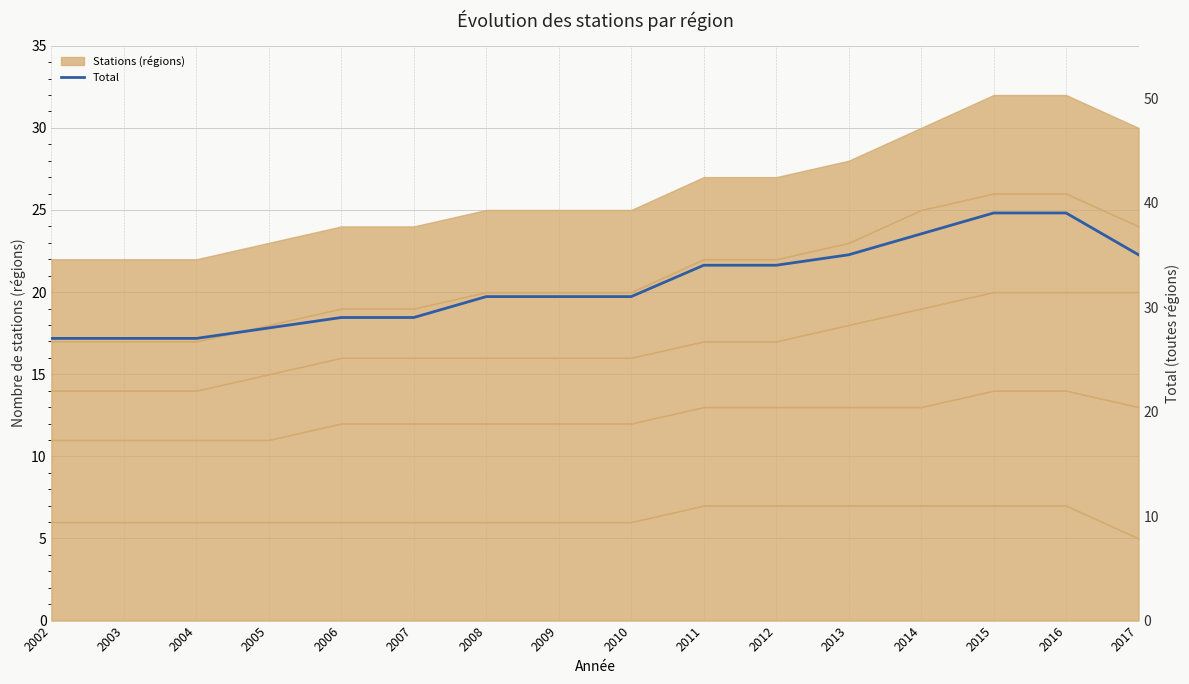

Reading left to right, what are all the values shown in this chart?

27	27	27	28	29	29	31	31	31	34	34	35	37	39	39	35